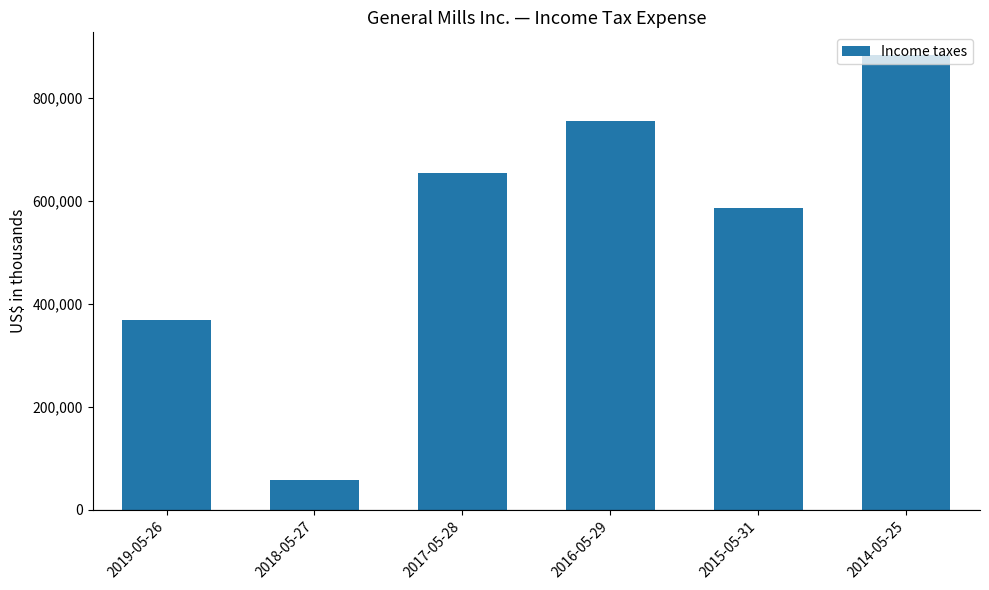

Rank the categories by value from highest to lowest.

2014-05-25, 2016-05-29, 2017-05-28, 2015-05-31, 2019-05-26, 2018-05-27